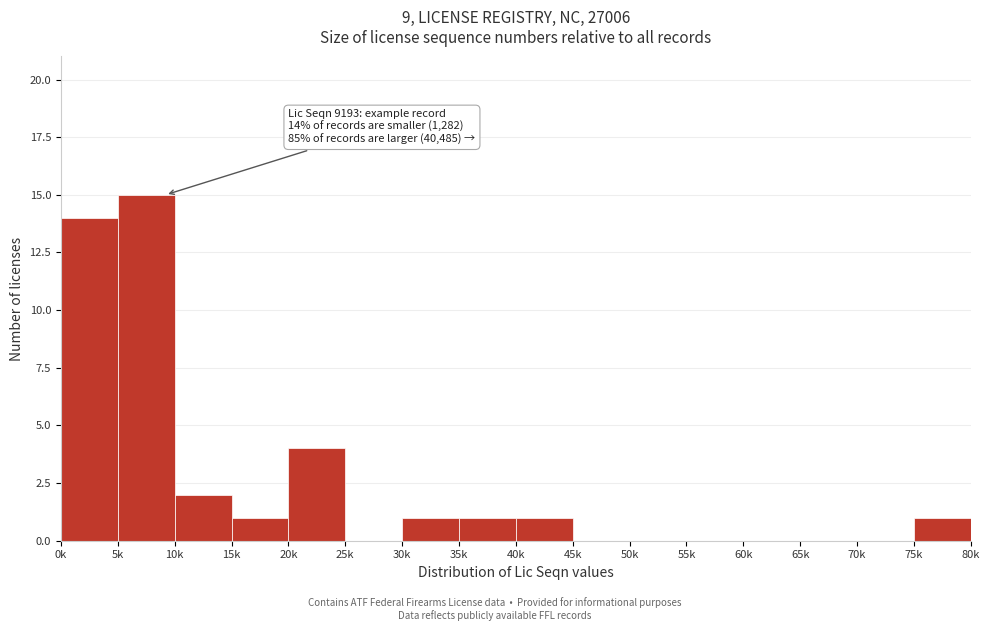

Reading left to right, transcribe all the data shown in this chart.

0k=14	5k=15	10k=2	15k=1	20k=4	25k=0	30k=1	35k=1	40k=1	45k=0	50k=0	55k=0	60k=0	65k=0	70k=0	75k=1